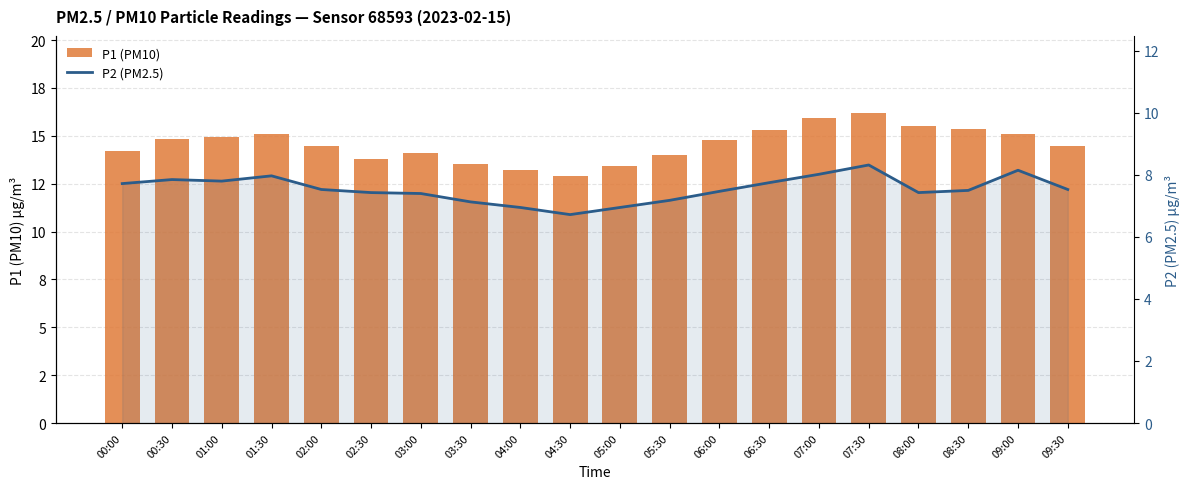

True or false: P2 (PM2.5) has a value of 11.0 at 08:30.

False